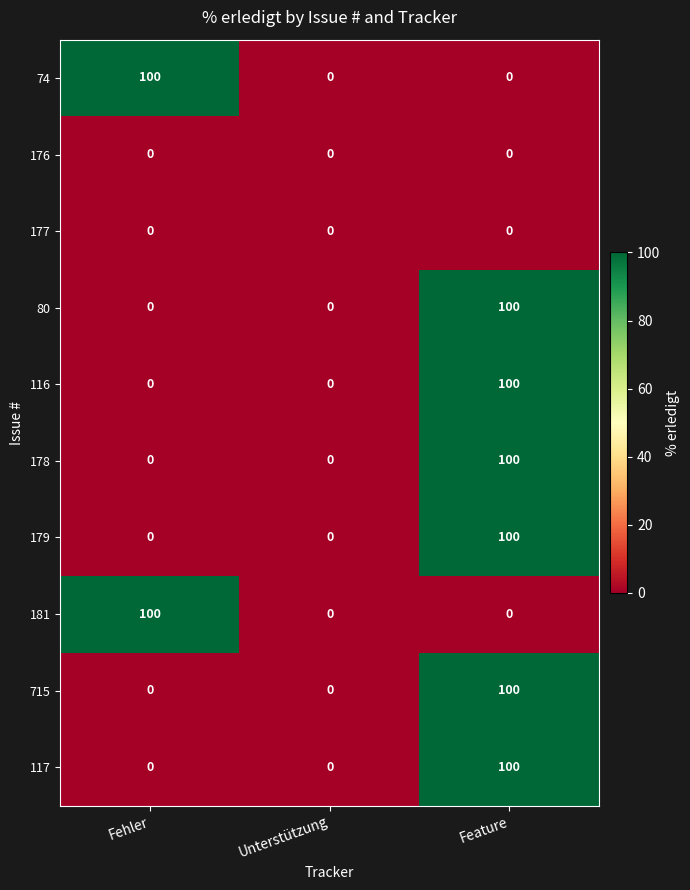

What is the maximum value for 715?

100